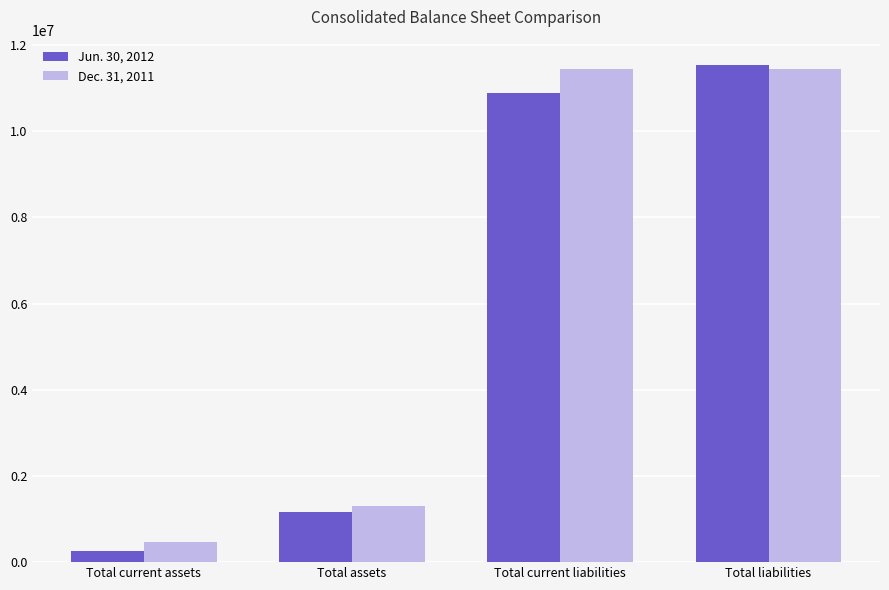

What is the total value across all series at Total assets?

2458908